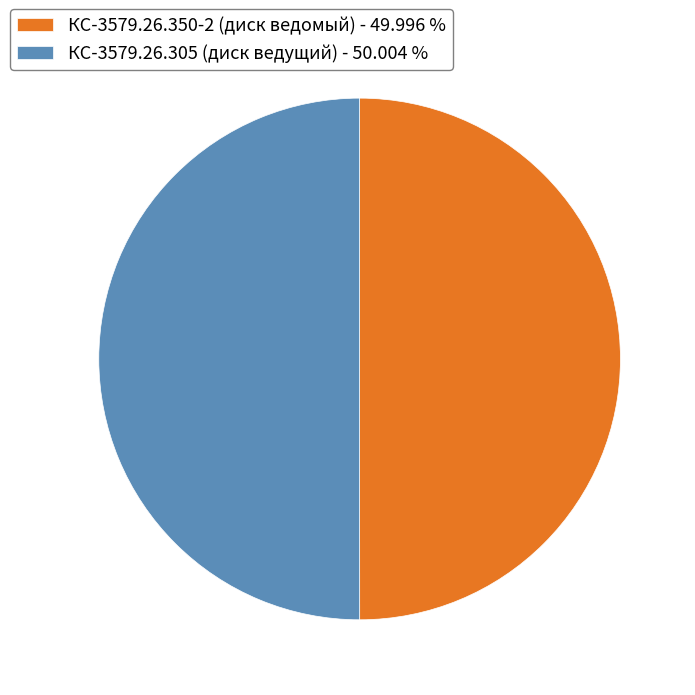

What is the ratio of the value at КС-3579.26.305 (диск ведущий) - 50.004 % to the value at КС-3579.26.350-2 (диск ведомый) - 49.996 %?

1.0